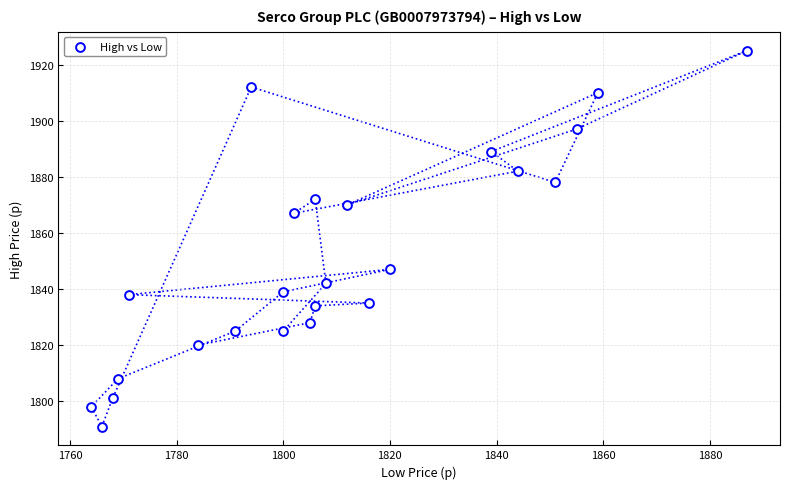

What is the range of Y values (max minus min)?

134